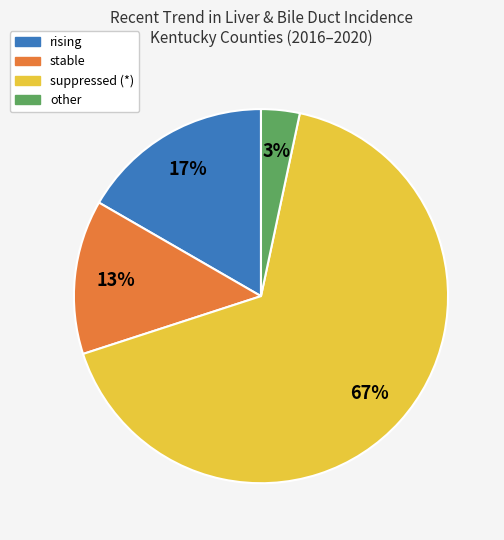

How many segments does this pie chart have?

4